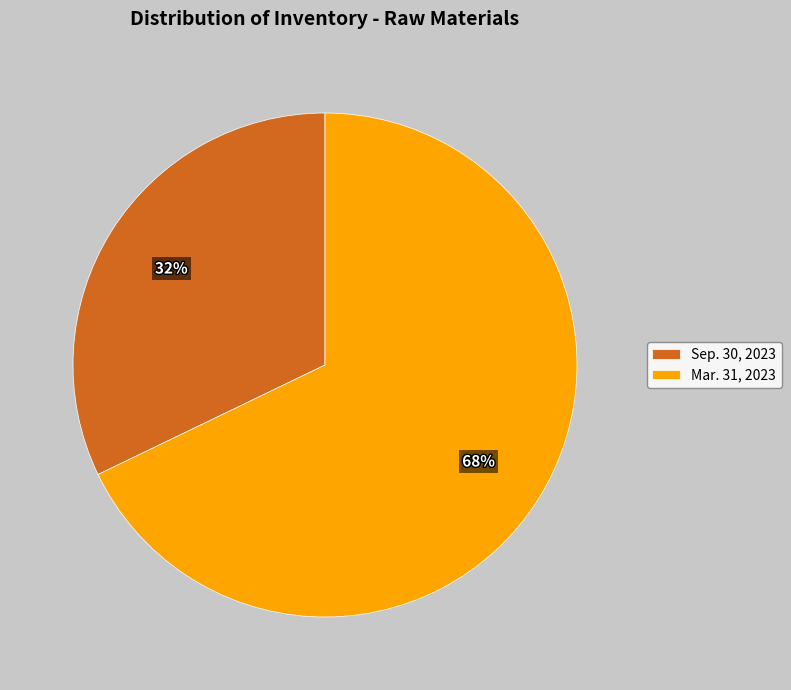

How many slices are in this pie chart?

2